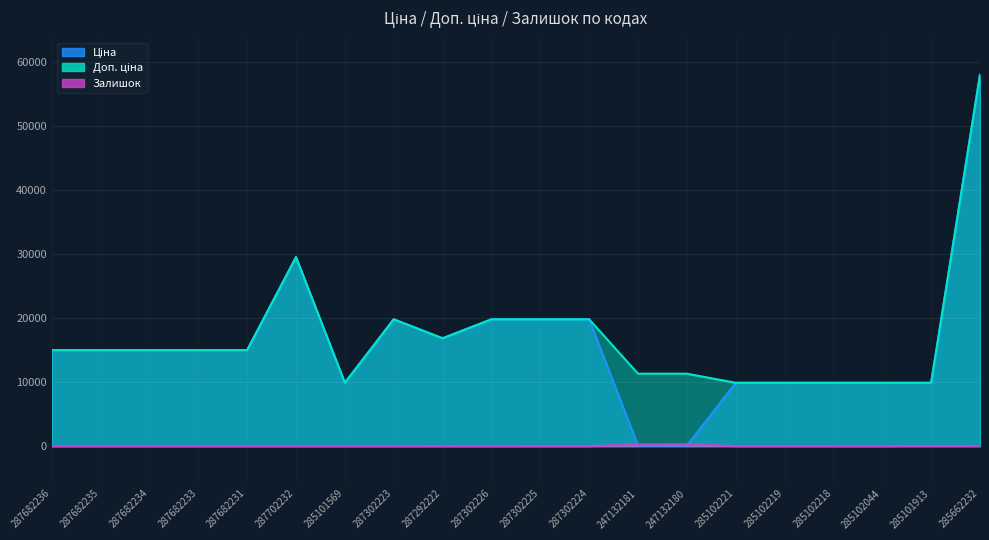

At which label does Доп. ціна first exceed 15019?

287682236